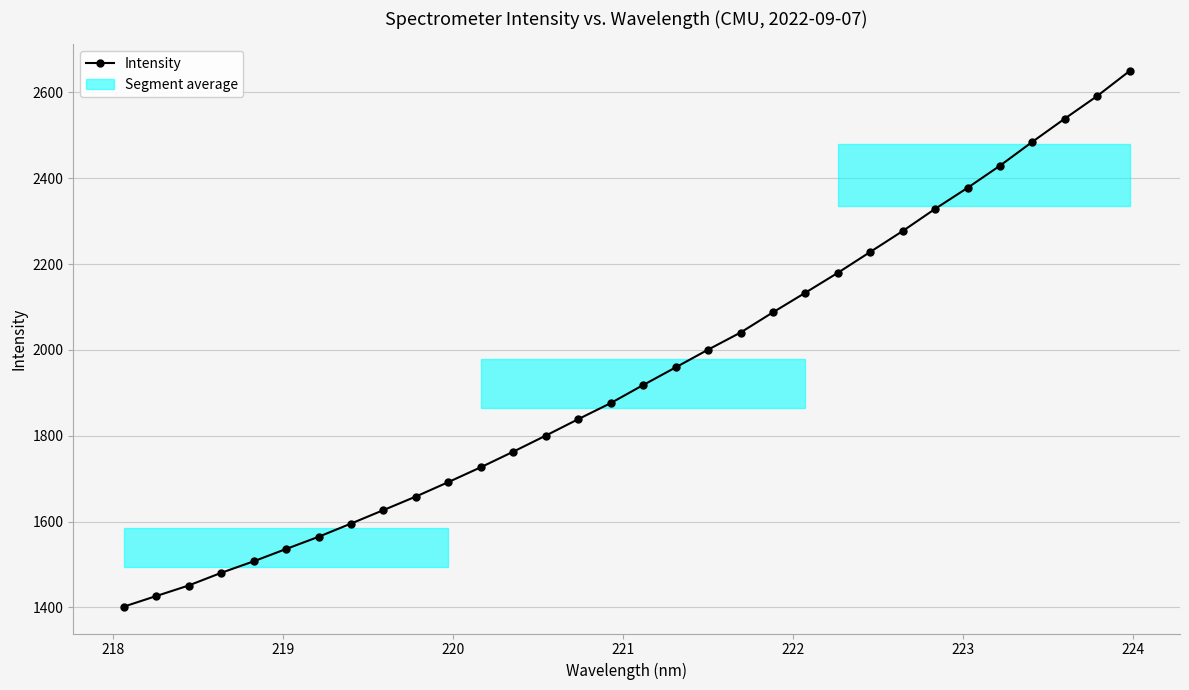

Reading left to right, extract all data points from this chart.

1401.7	1426.5	1451.1	1480.5	1507.4	1536.2	1564.6	1595.4	1626.9	1658.5	1692.2	1726.8	1763.1	1800.5	1838.8	1876.2	1918.2	1959.4	2000.7	2040.5	2087.7	2133.5	2179.8	2228.4	2277.1	2328.8	2377.8	2429.4	2485.1	2539.1	2591.8	2650.1